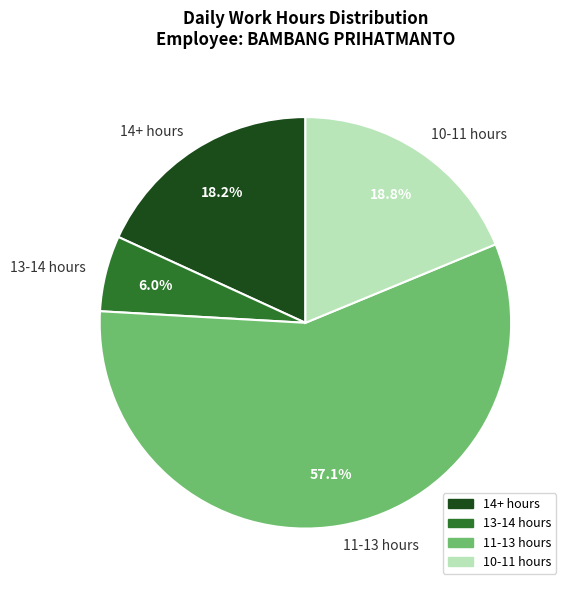

Is there any slice that represents more than half of the pie?

Yes